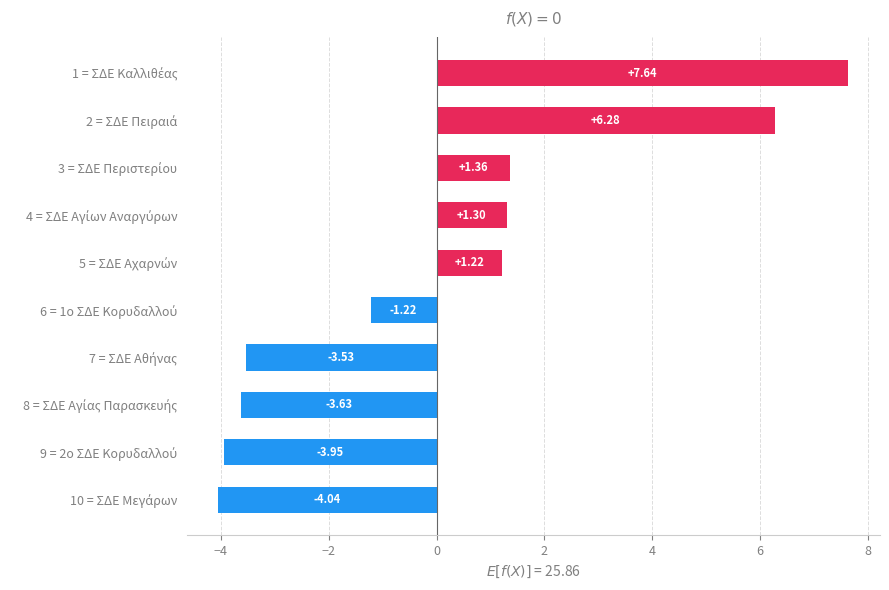

What is the difference between the maximum and minimum values?

11.7